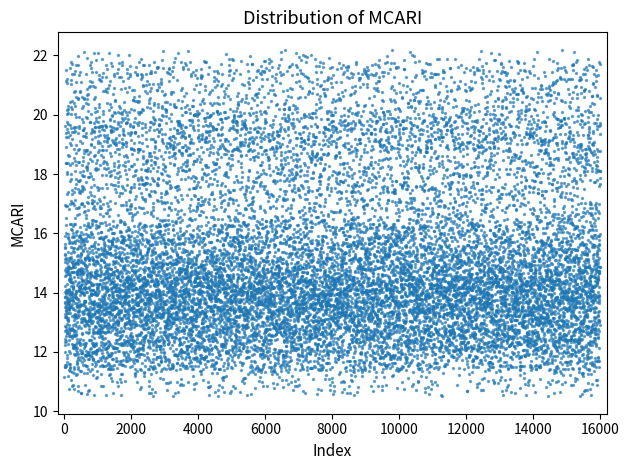

What is the range of Y values (max minus min)?

11.6